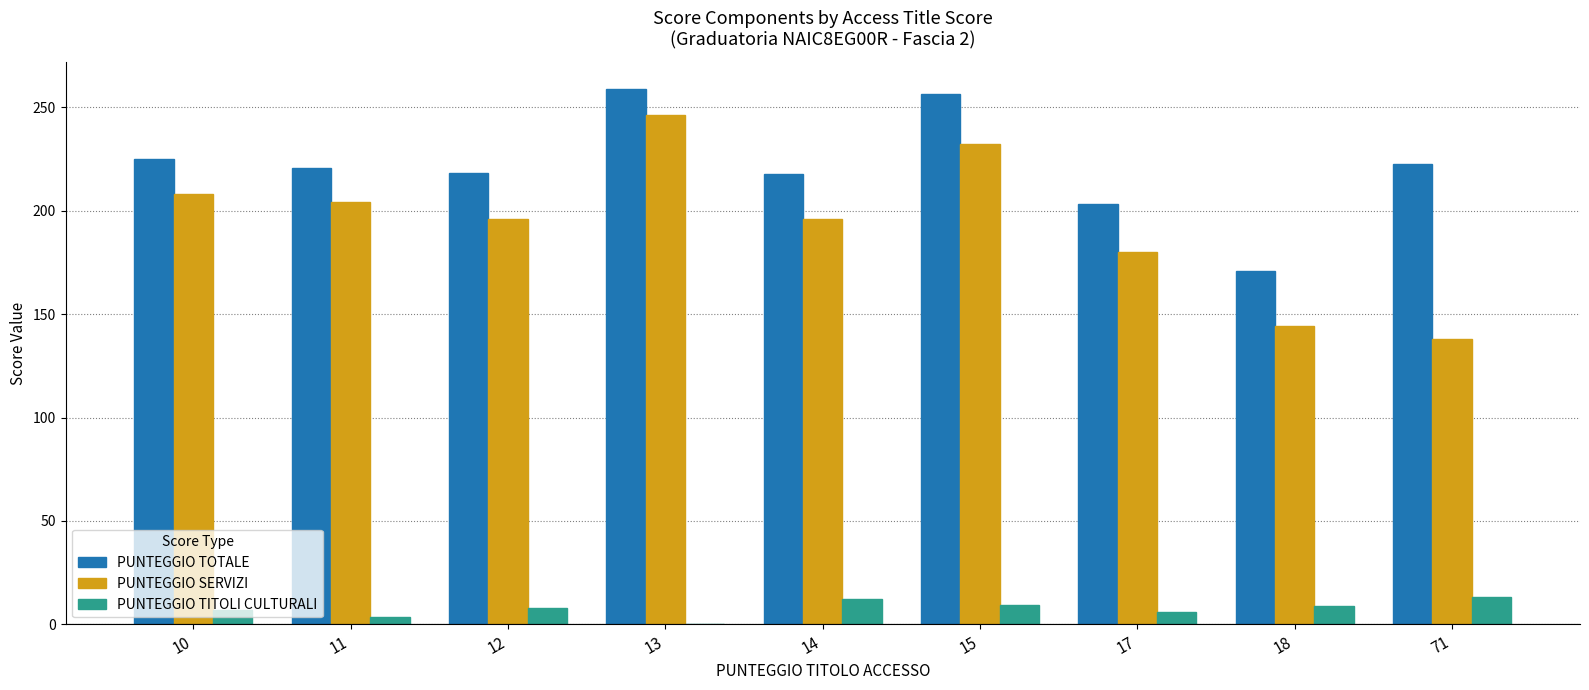

Is it true that PUNTEGGIO SERVIZI equals 182.3 at 71?

False